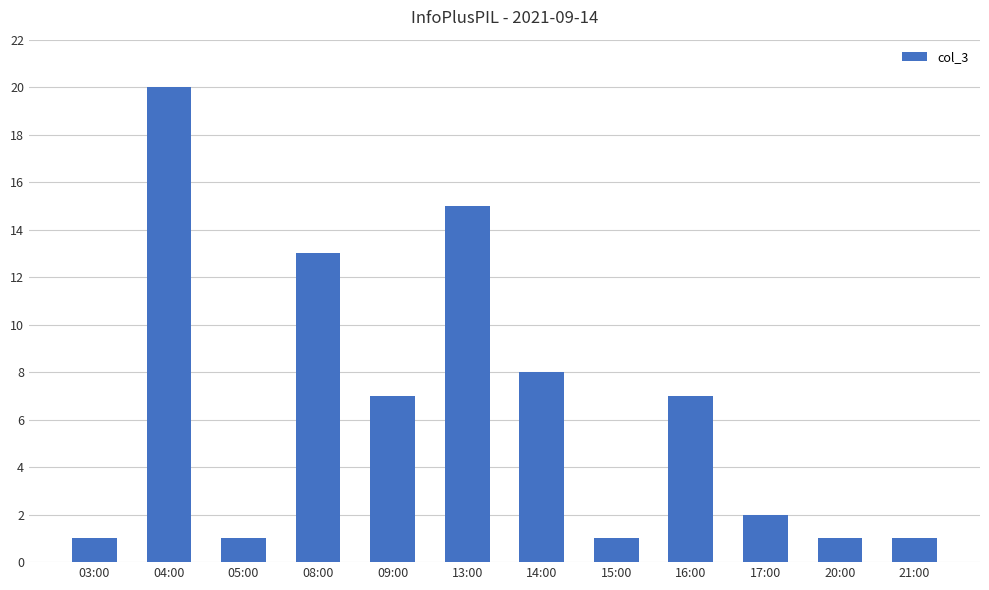

What is the average value?

6